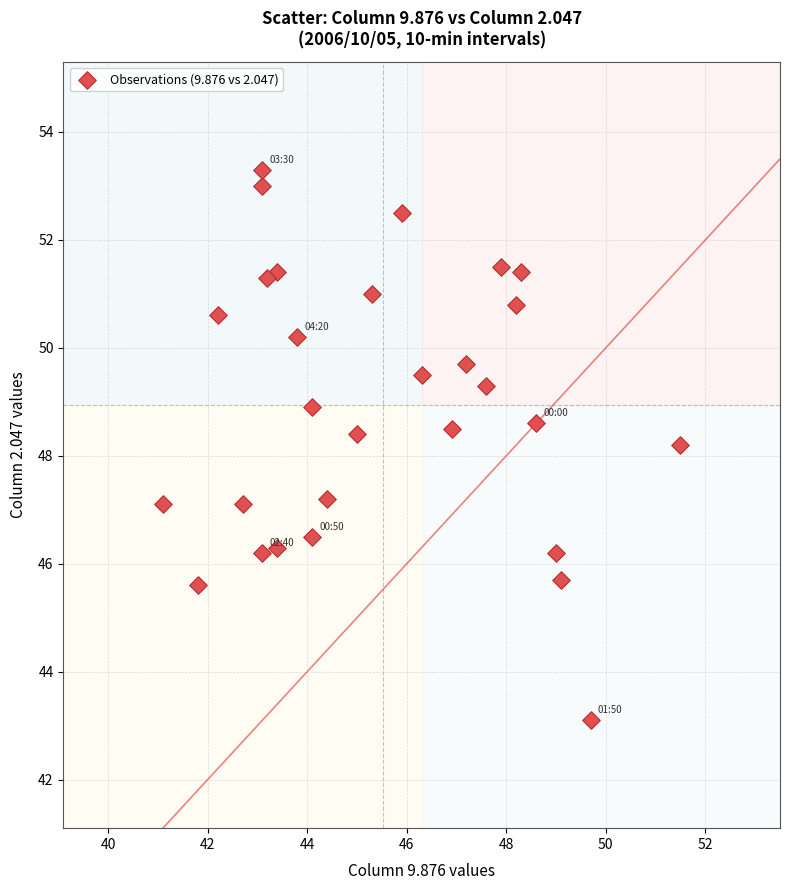

What is the range of Y values (max minus min)?

10.2